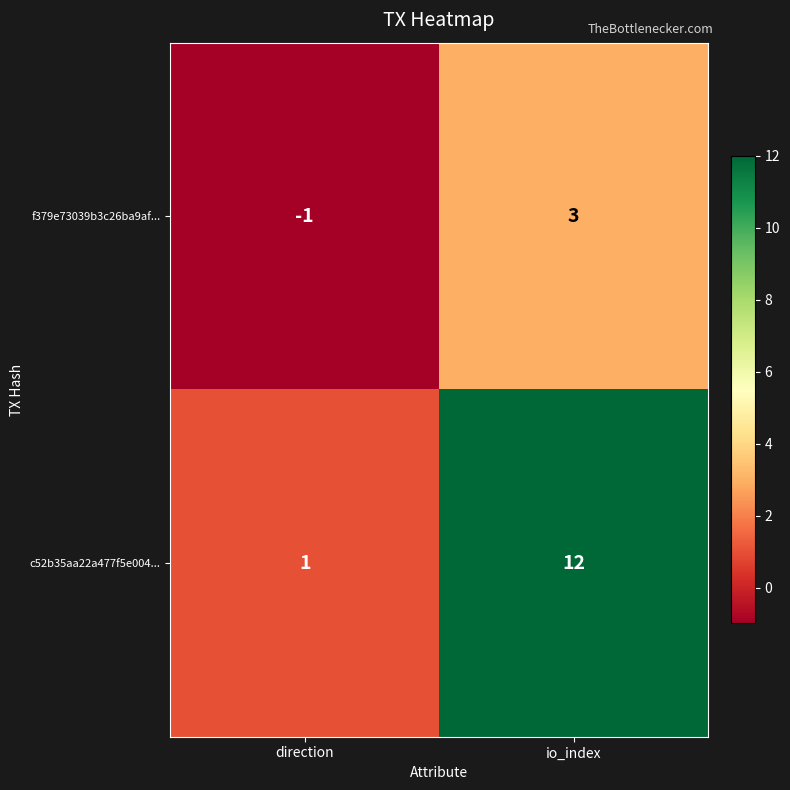

What is the difference between the f379e73039b3c26ba9af... values at io_index and direction?

4